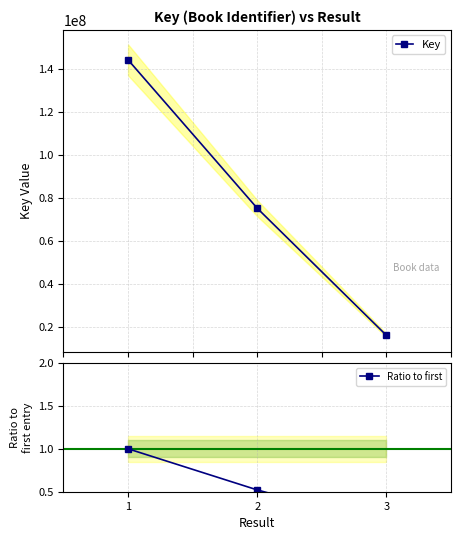

Is it true that Key equals 48514204.5 at 2?

False